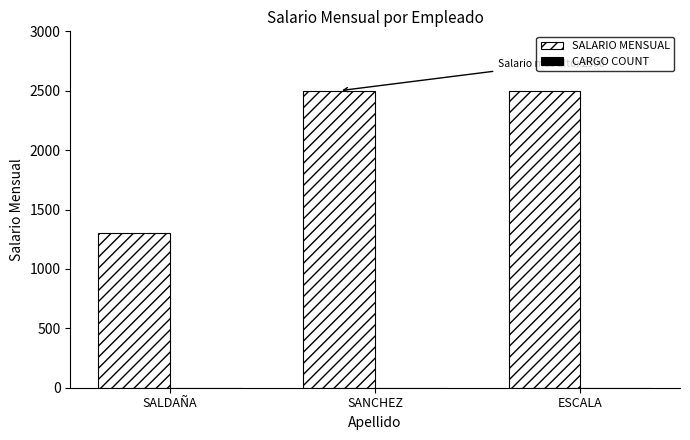

Which series has the largest total across all categories?

SALARIO MENSUAL